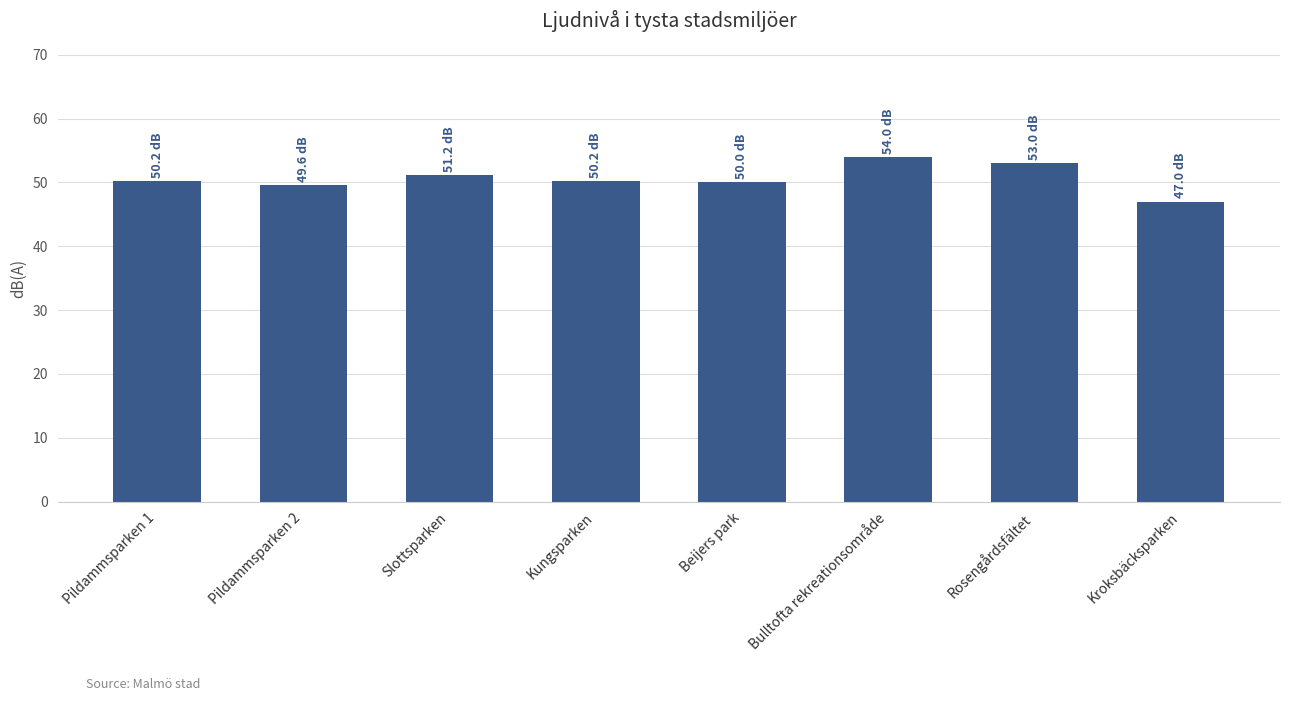

Is it true that the value at Rosengårdsfältet is 29.7?

False